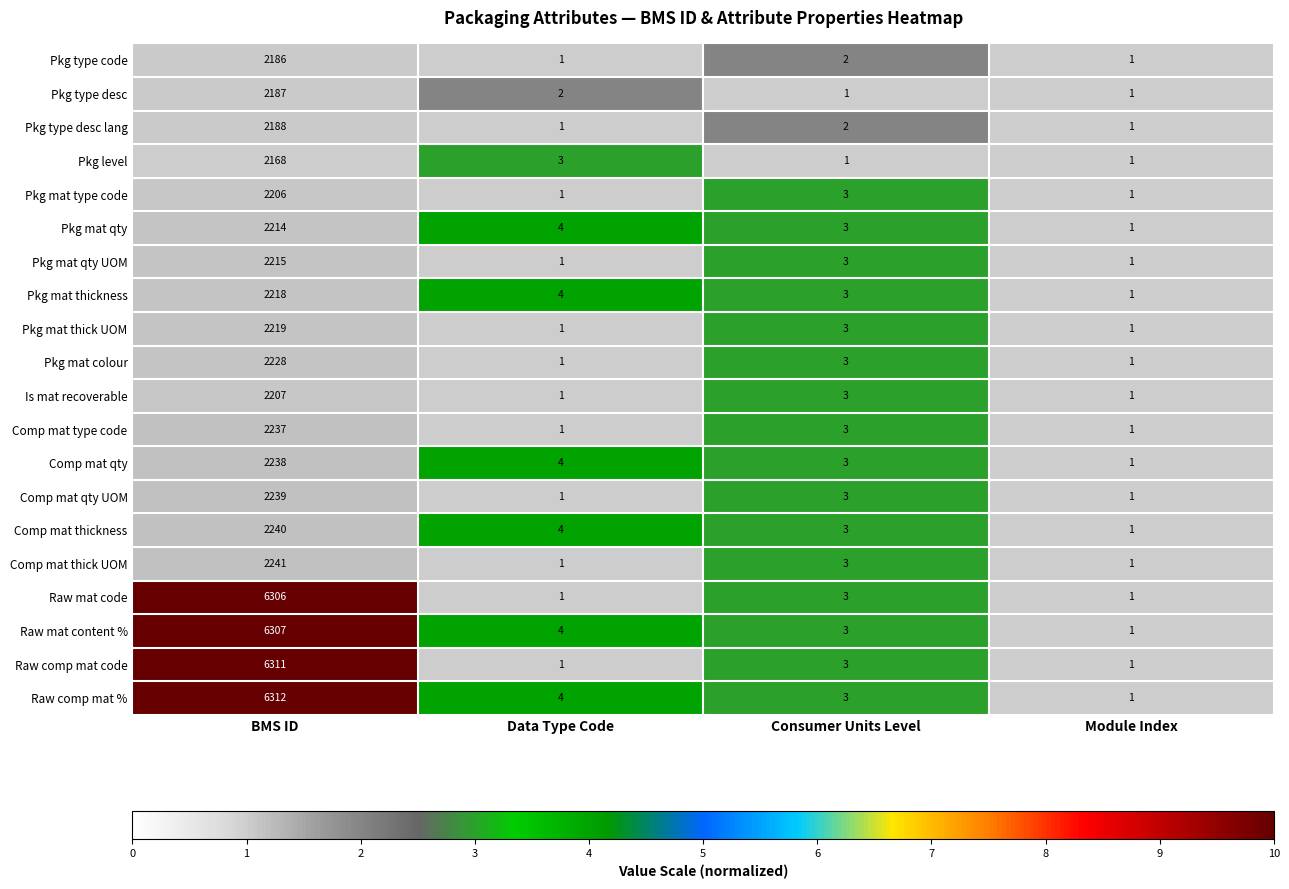

Which series has the largest range (max minus min)?

Raw comp mat %